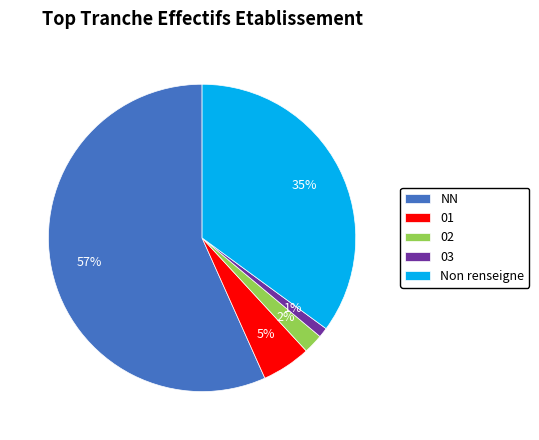

To the nearest percent, what is the average slice percentage?

20%